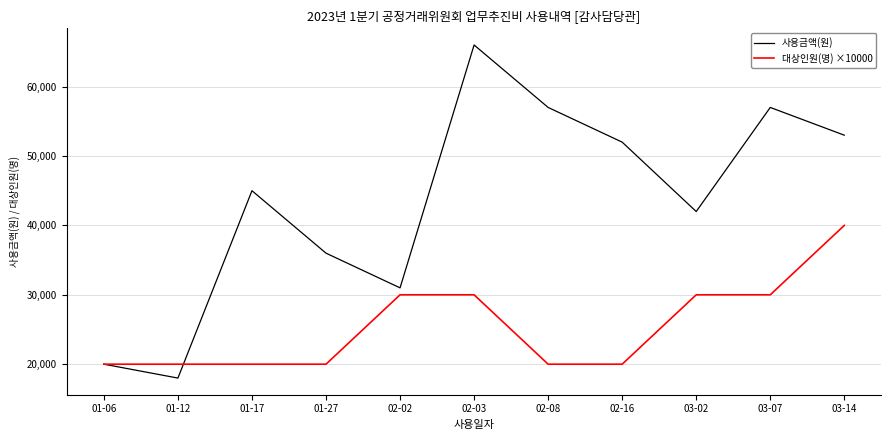

Read the 사용금액(원) value at 01-17, to the nearest 10.

45000